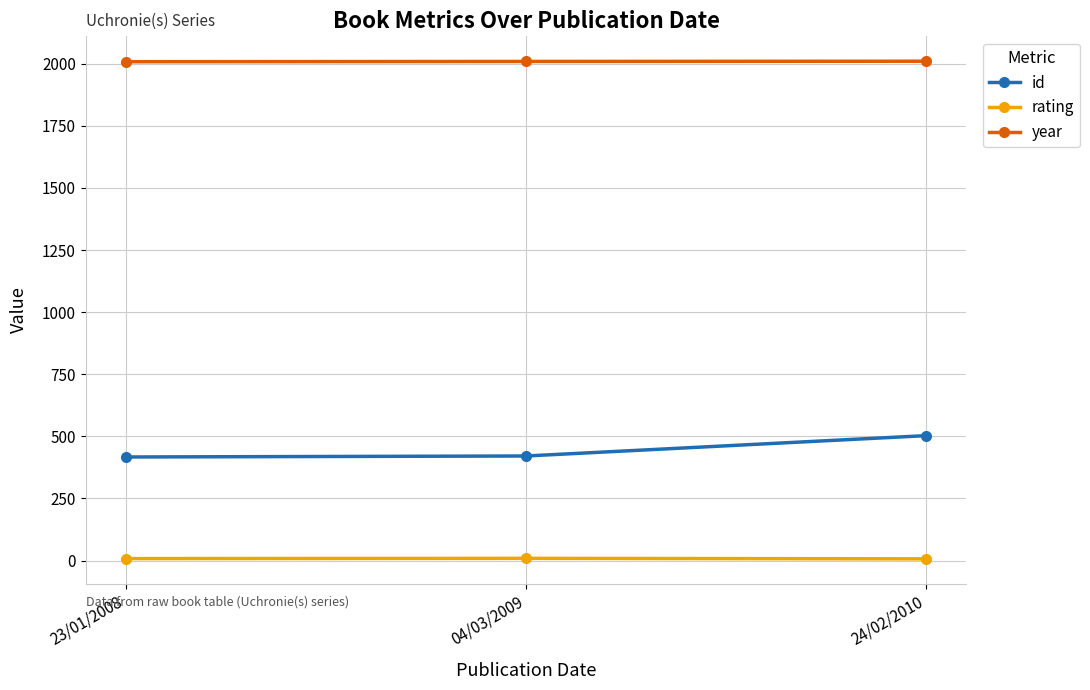

How many values in the year series are below 2009?

1